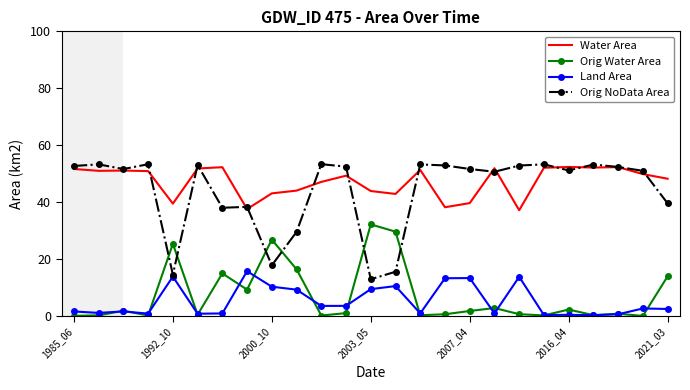

Which series has the largest range (max minus min)?

Orig NoData Area